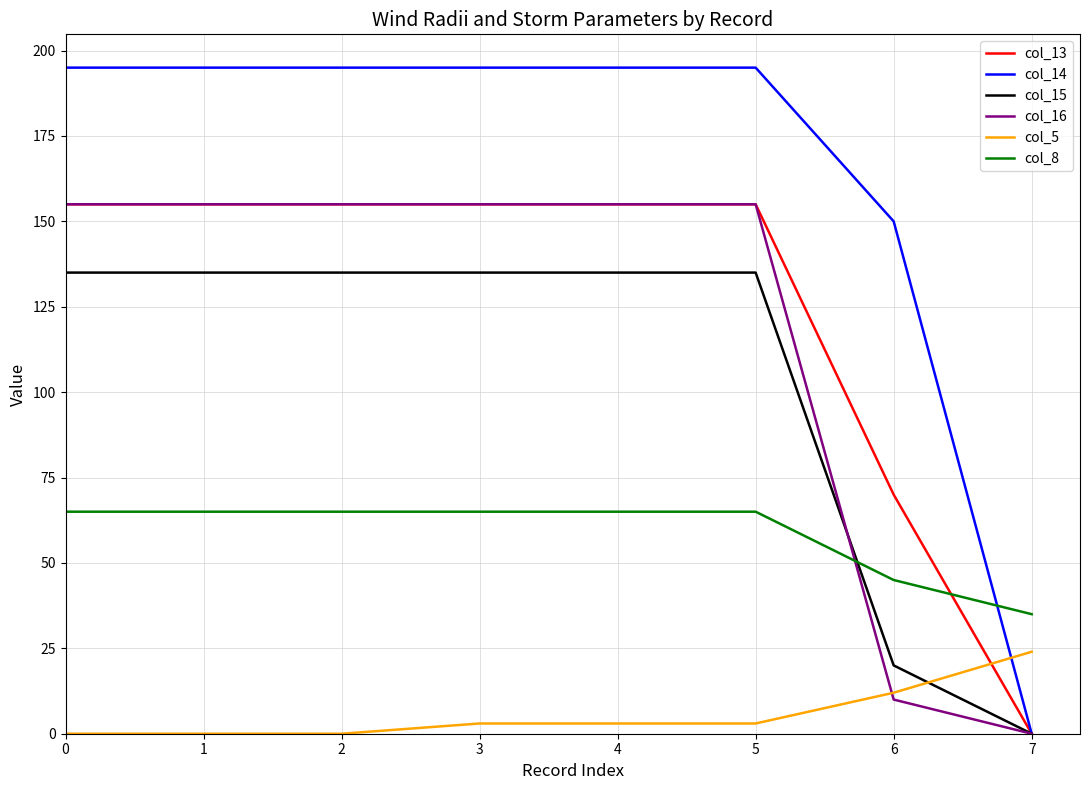

Is the value of col_8 at 3 greater than the value of col_16 at 6?

Yes